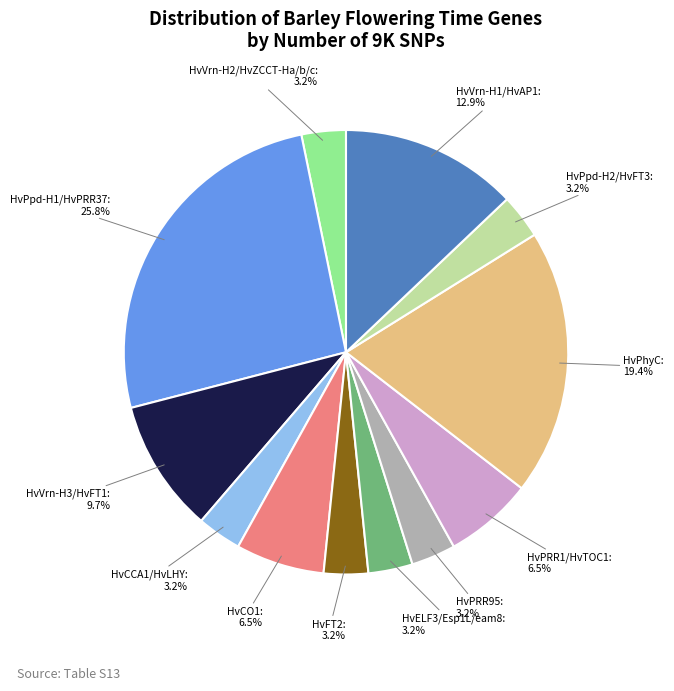

To the nearest percent, what is the difference between the largest and smallest slice percentages?

23%